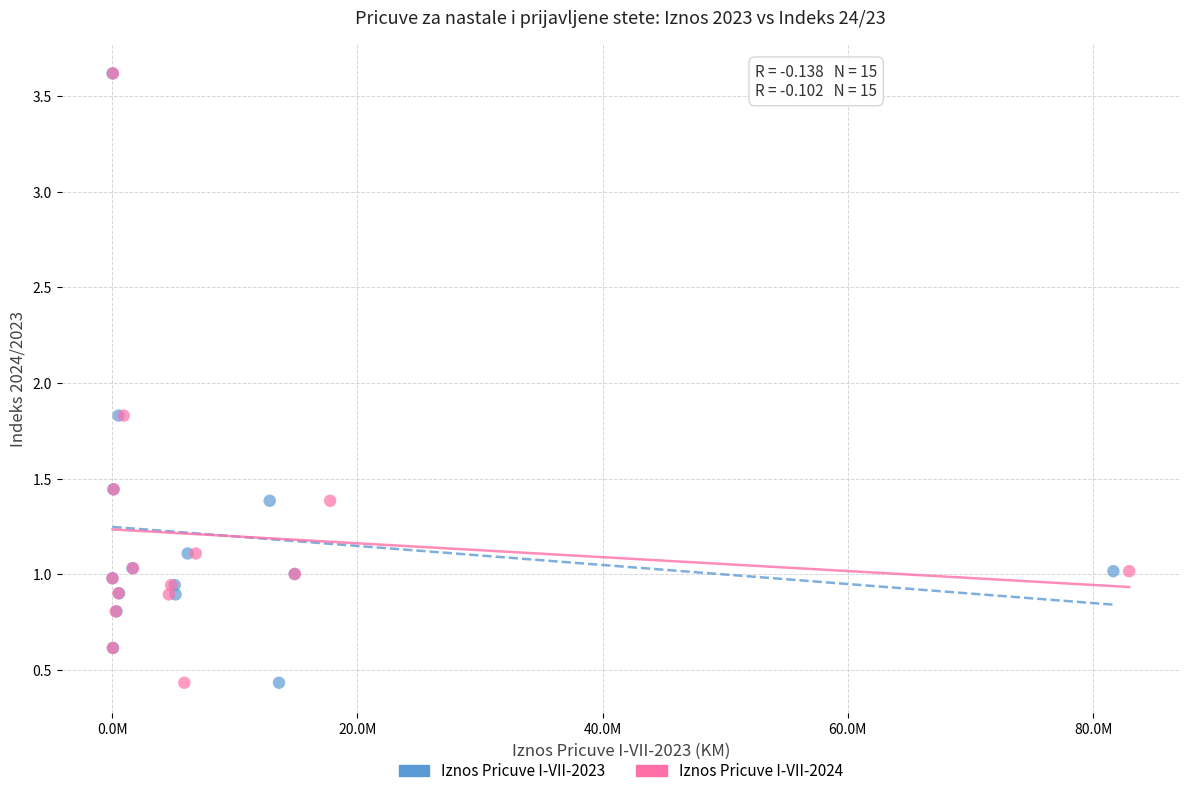

What are all the series names shown in the legend?

Iznos Pricuve I-VII-2023, Iznos Pricuve I-VII-2024